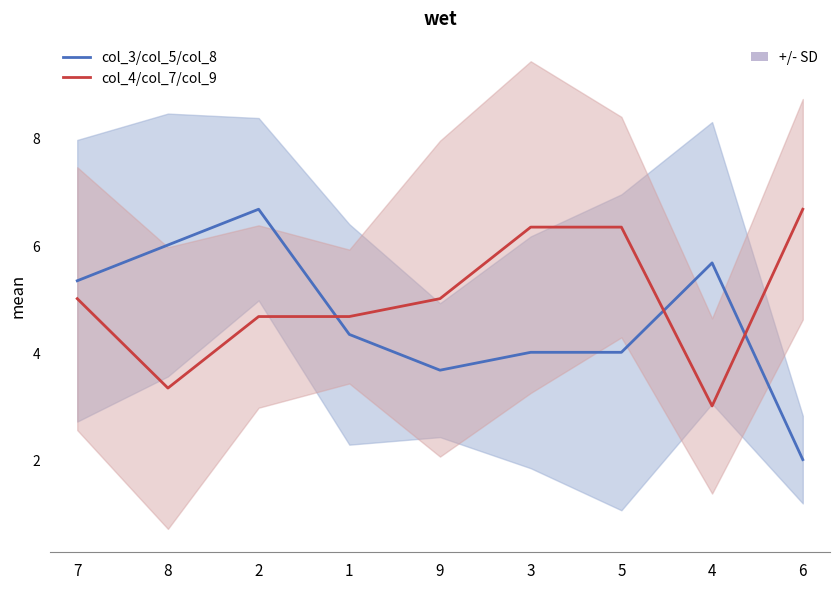

Which series has the largest total across all categories?

col_4/col_7/col_9